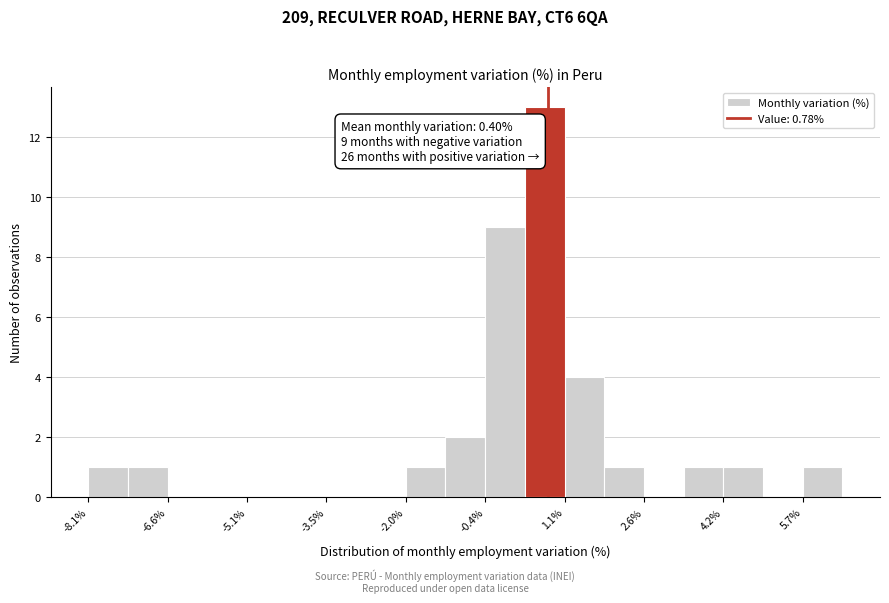

Around what value on the x-axis is the tallest bar? Give the approximate position of its centre, as read against the axis.

0.8